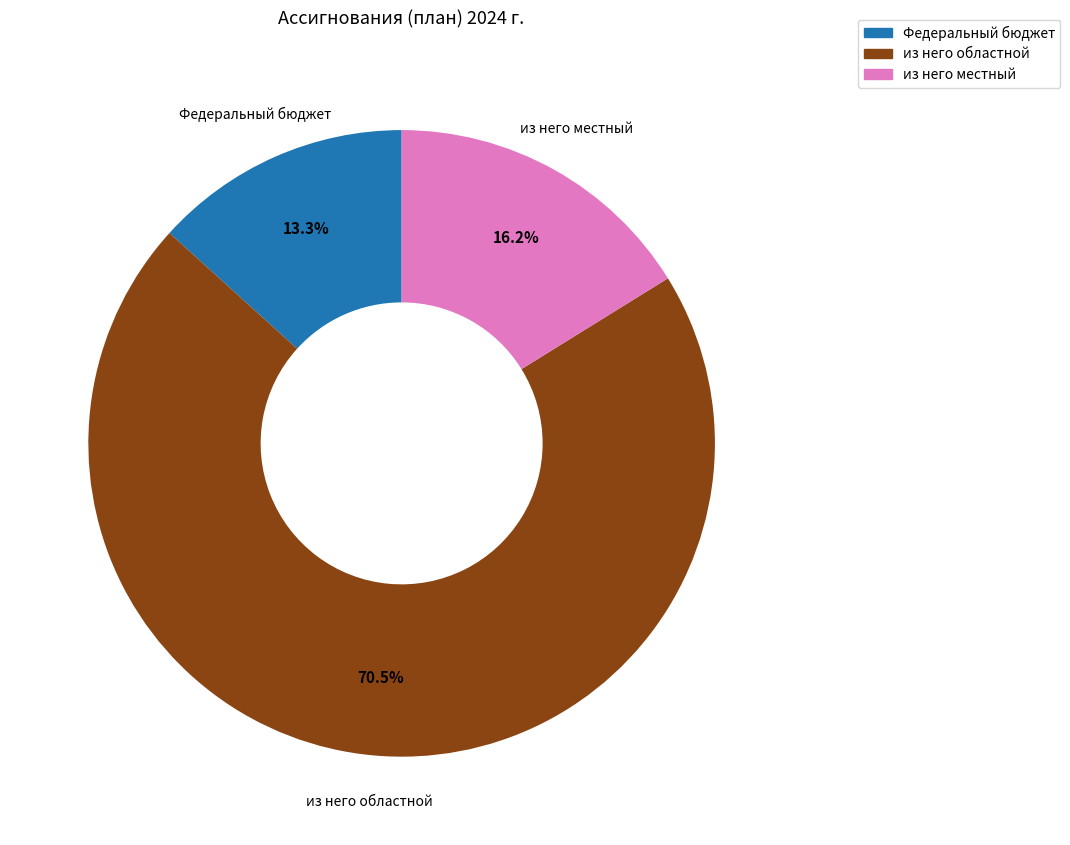

Combined, do из него областной and Федеральный бюджет account for over 50%?

Yes